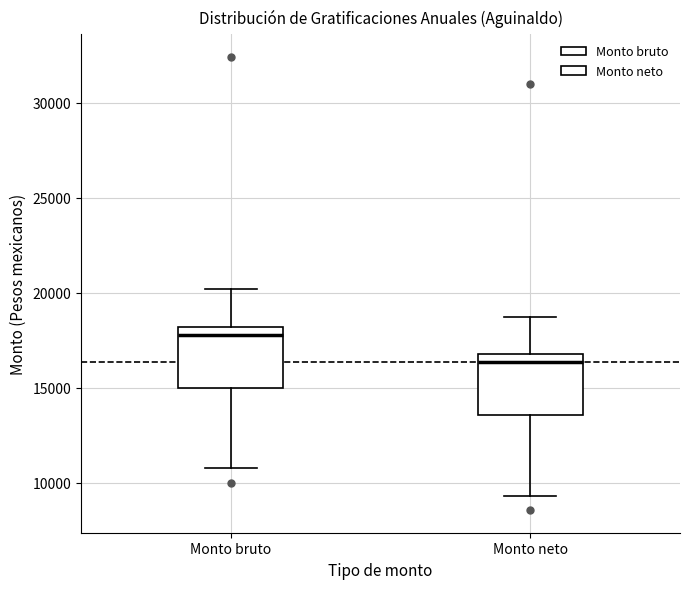

Which box's median line is the lowest?

Monto neto